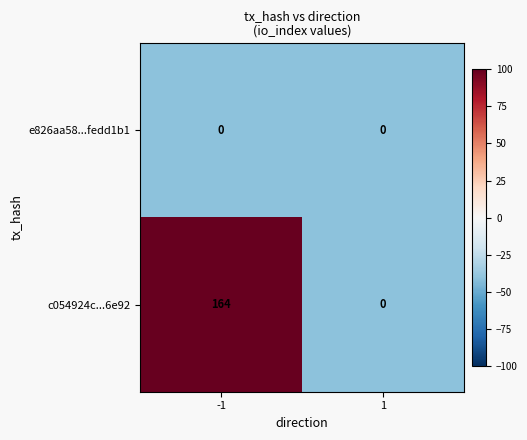

At how many categories does at least one series exceed 77?

1